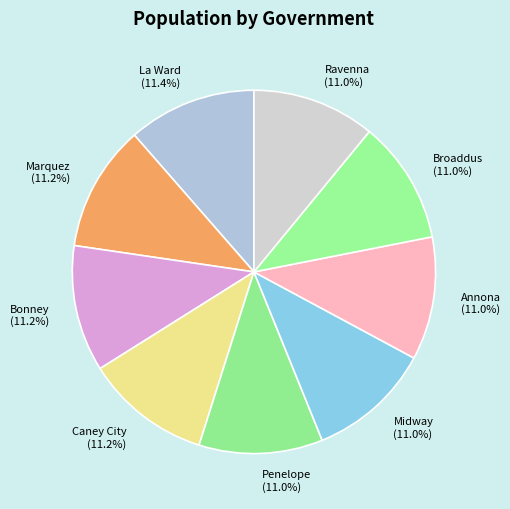

Combined, what portion of the pie is Marquez and Caney City?

22.4%